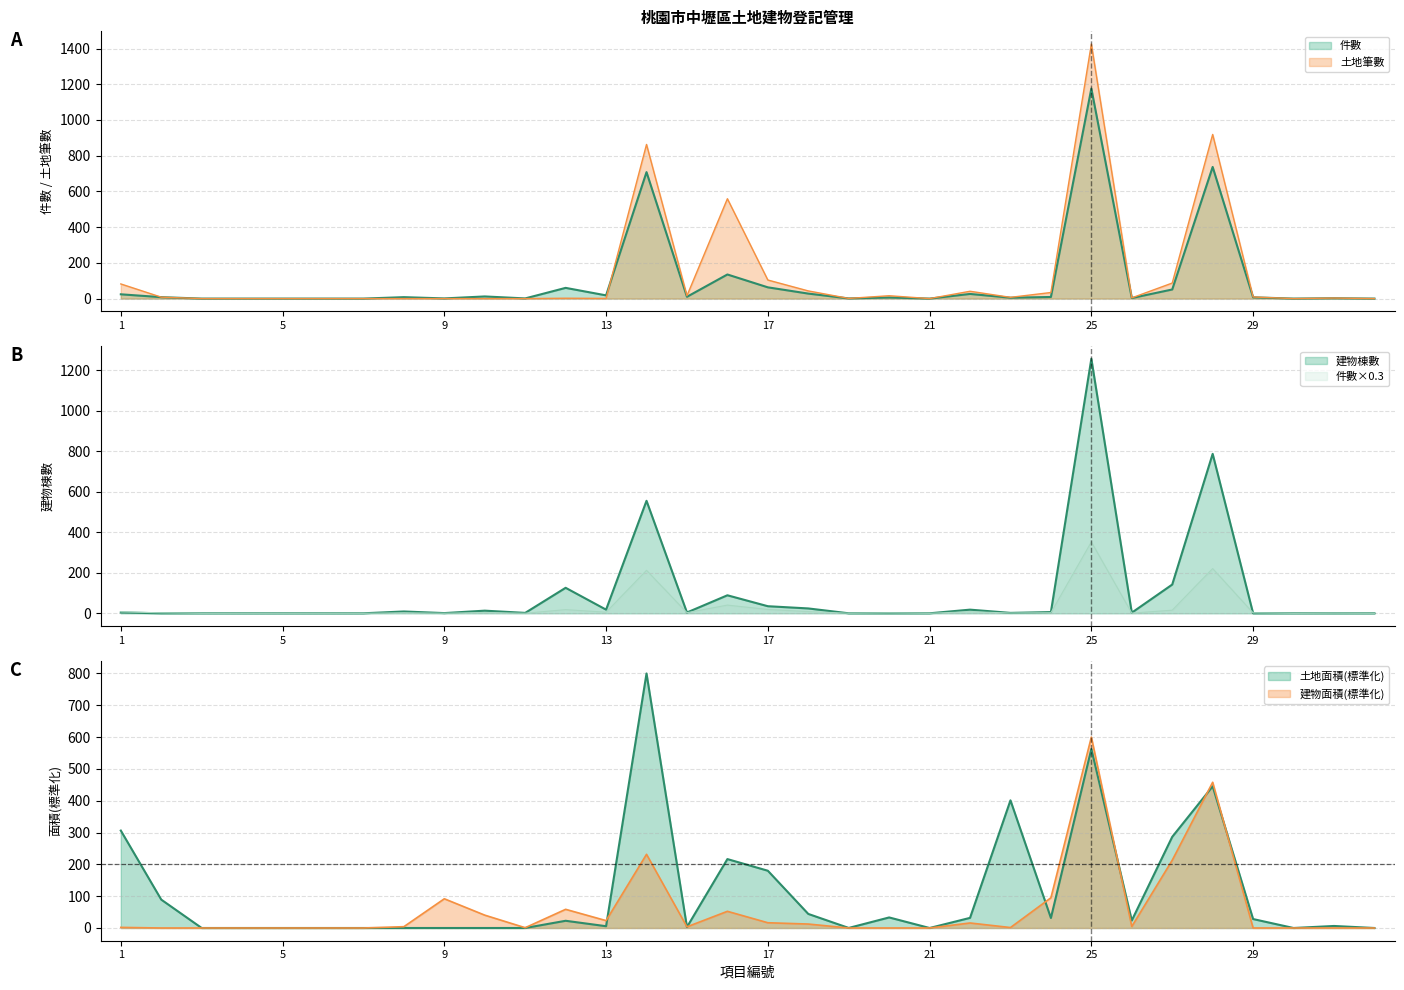

How many interior local peaks does the 土地面積(scaled) series have?

8